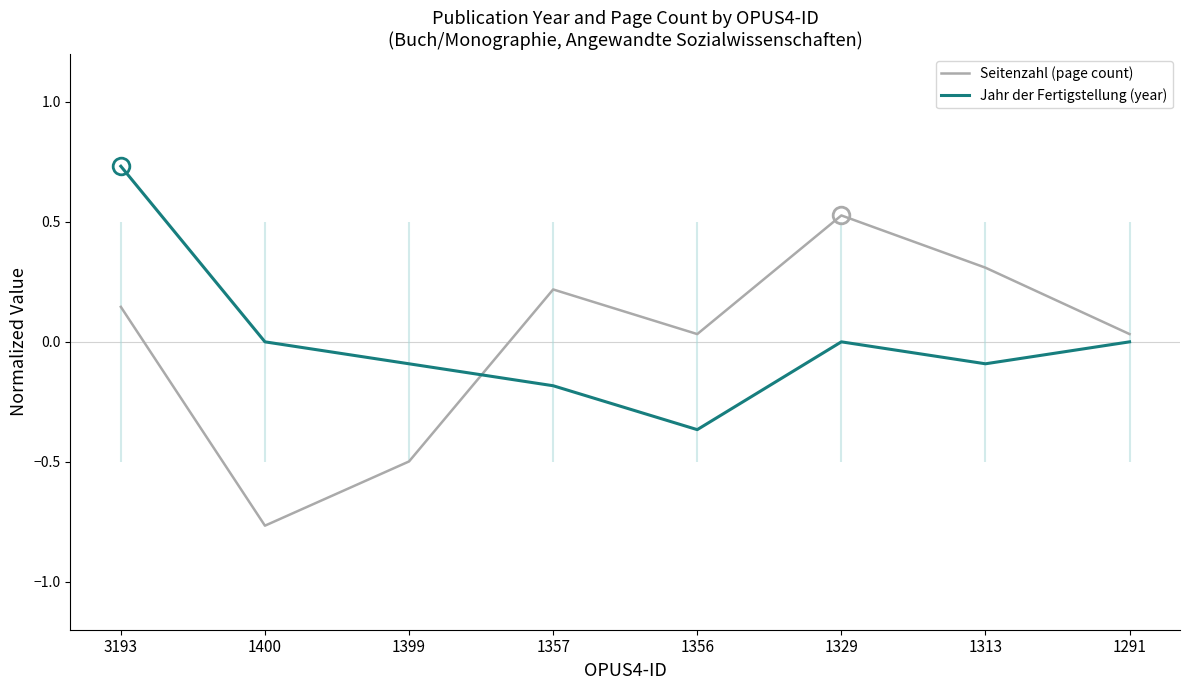

Where is Jahr der Fertigstellung (year) nearest to the value 0?

1400